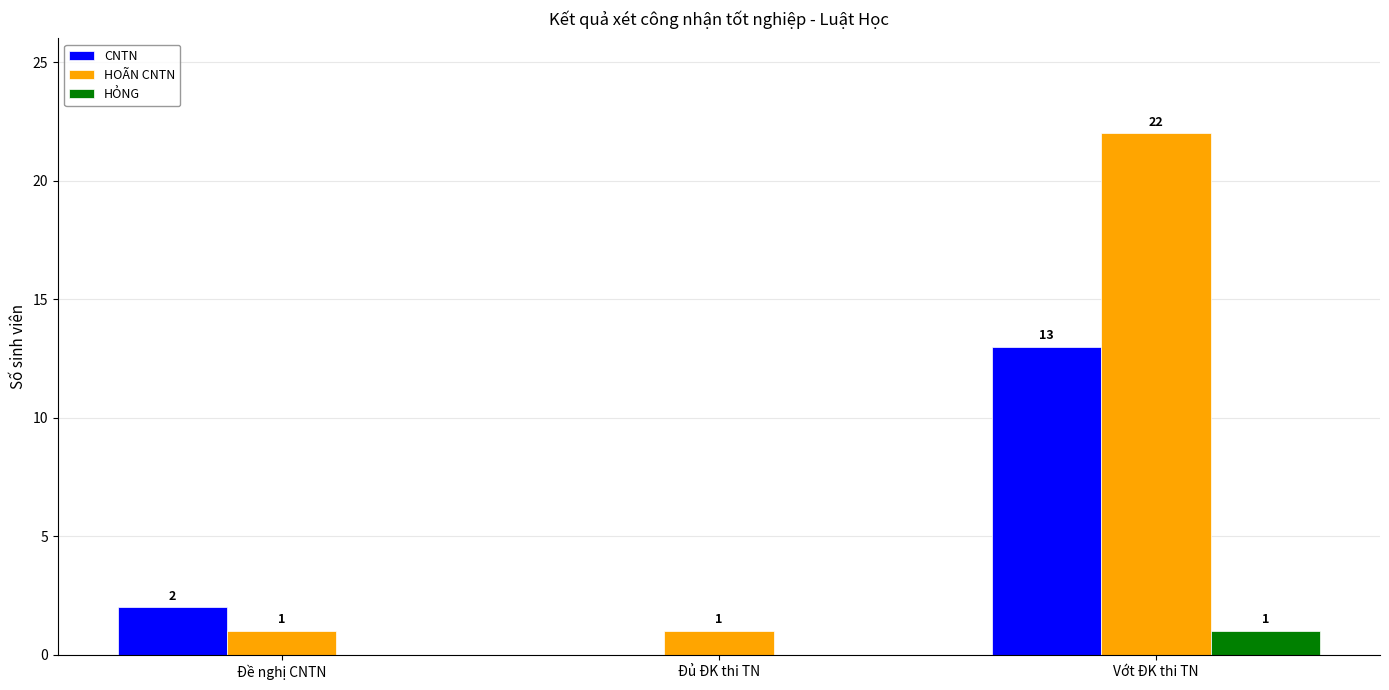

What are all the series names shown in the legend?

CNTN, HOÃN CNTN, HỎNG